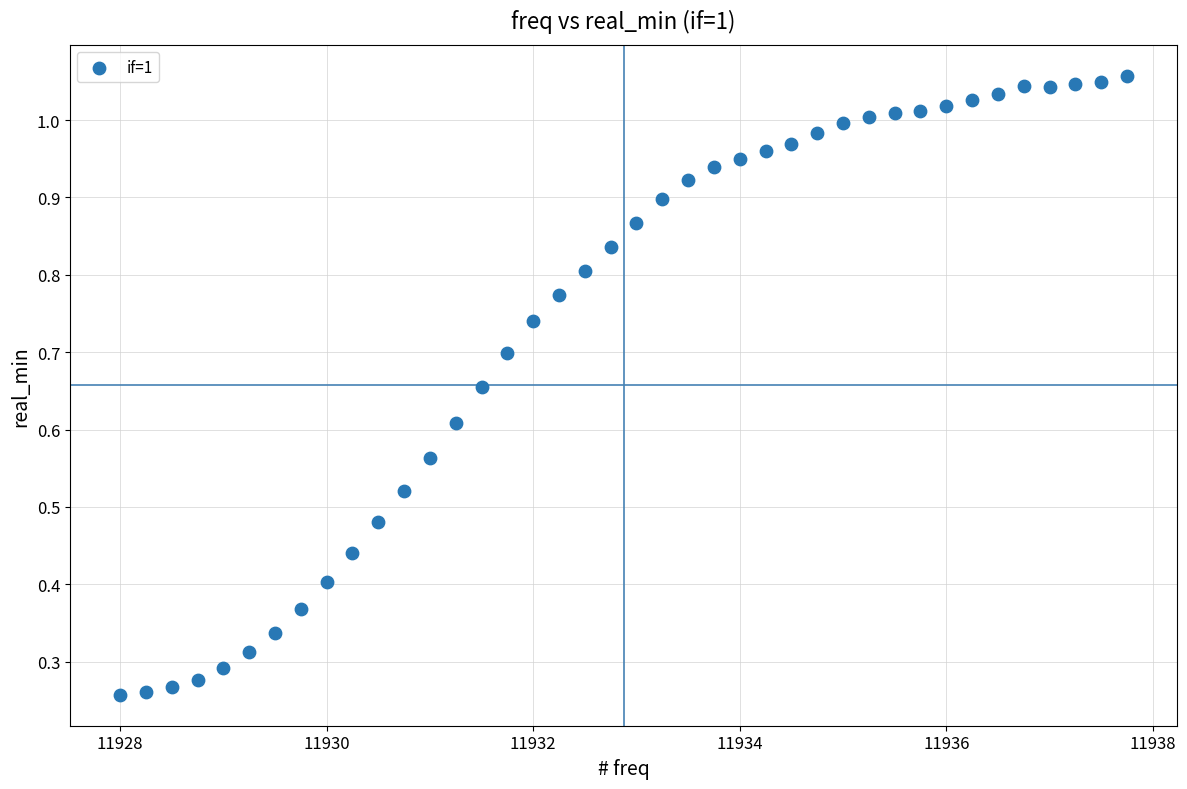

What is the range of X values (max minus min)?

9.8